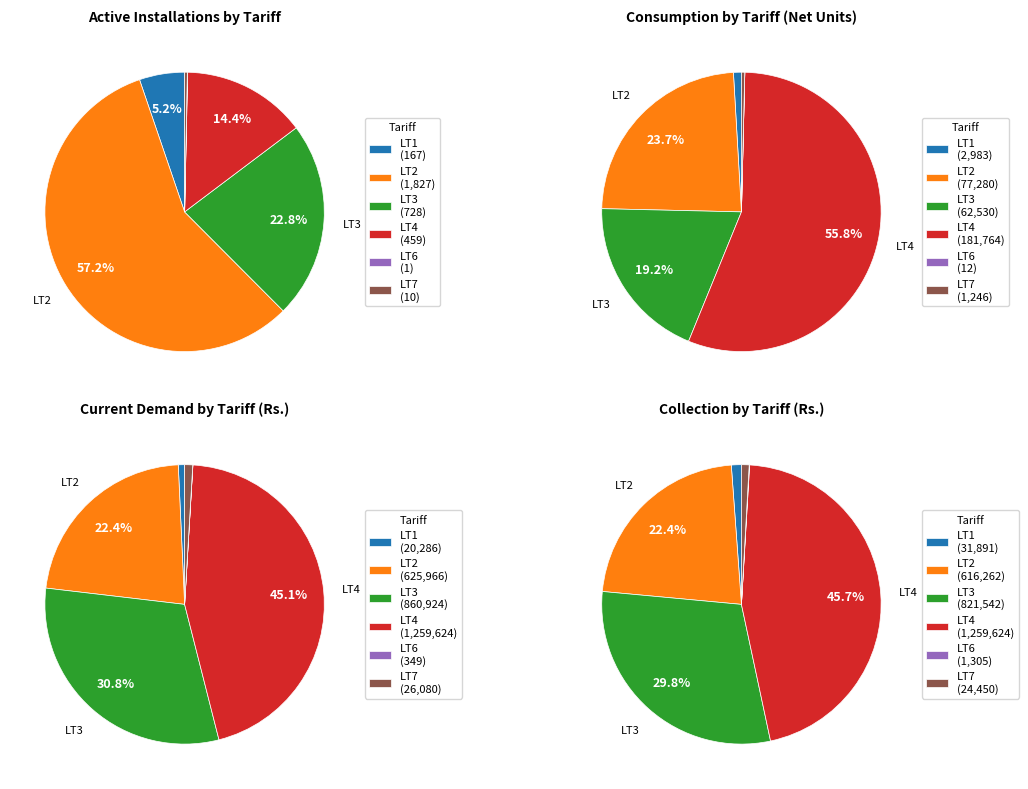

How much of the chart is everything except LT6?

100.0%